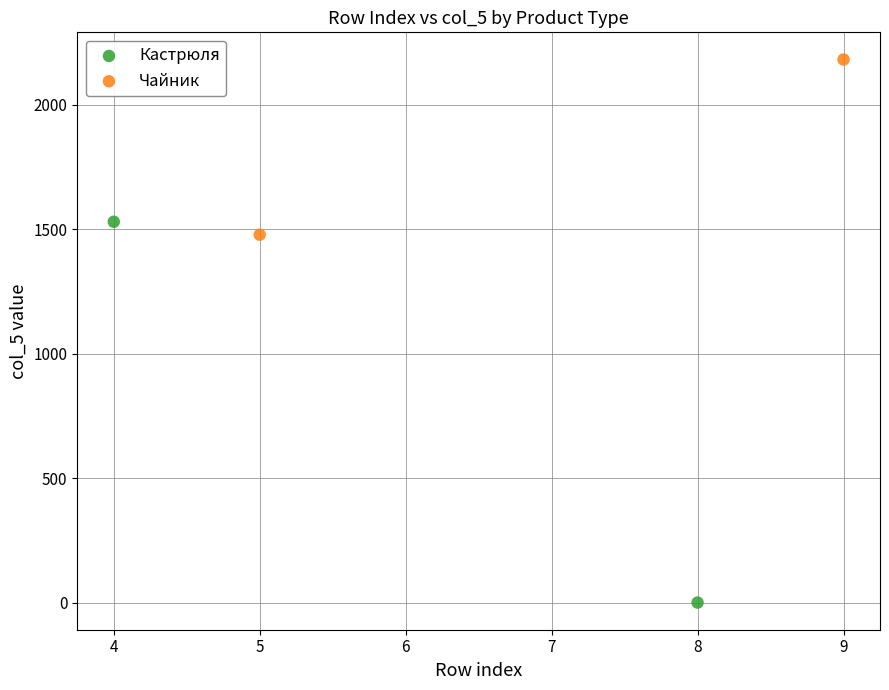

What are all the series names shown in the legend?

Кастрюля, Чайник